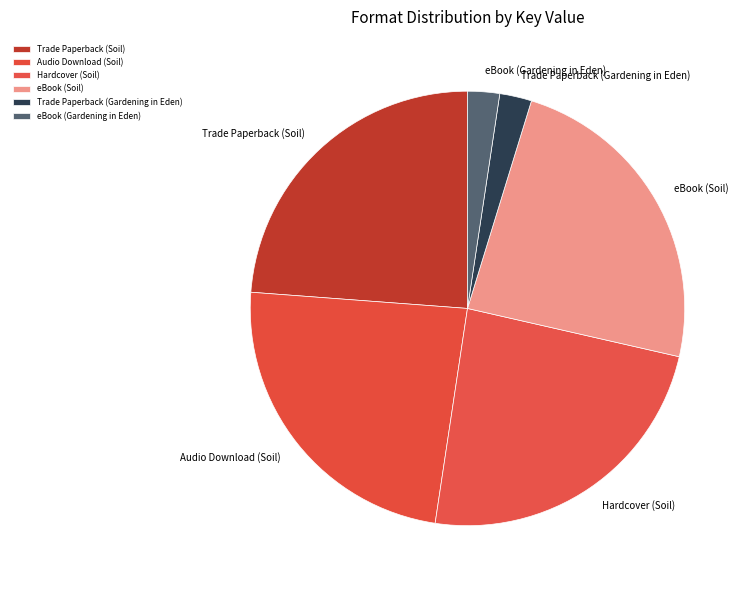

Is Hardcover (Soil) the majority of the pie?

No